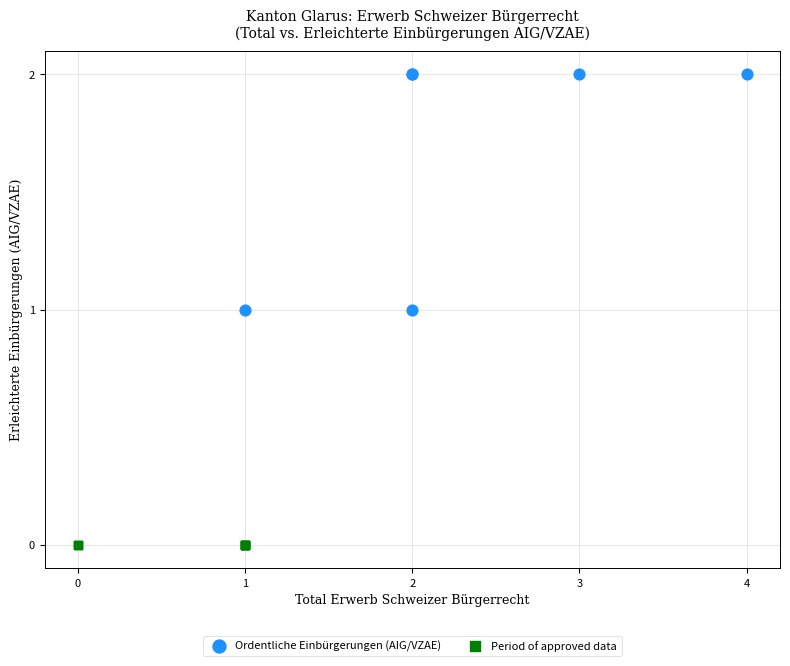

Which series reaches the minimum Y coordinate?

Period of approved data